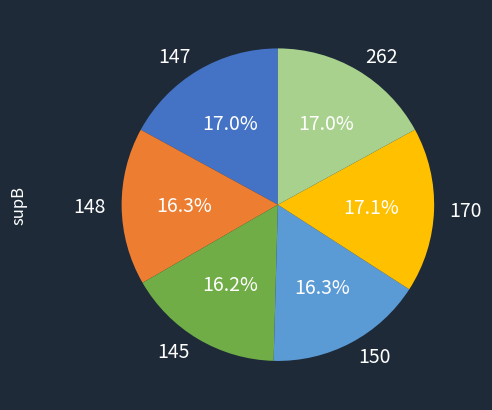

Do 147 and 148 together represent more than half of the pie?

No